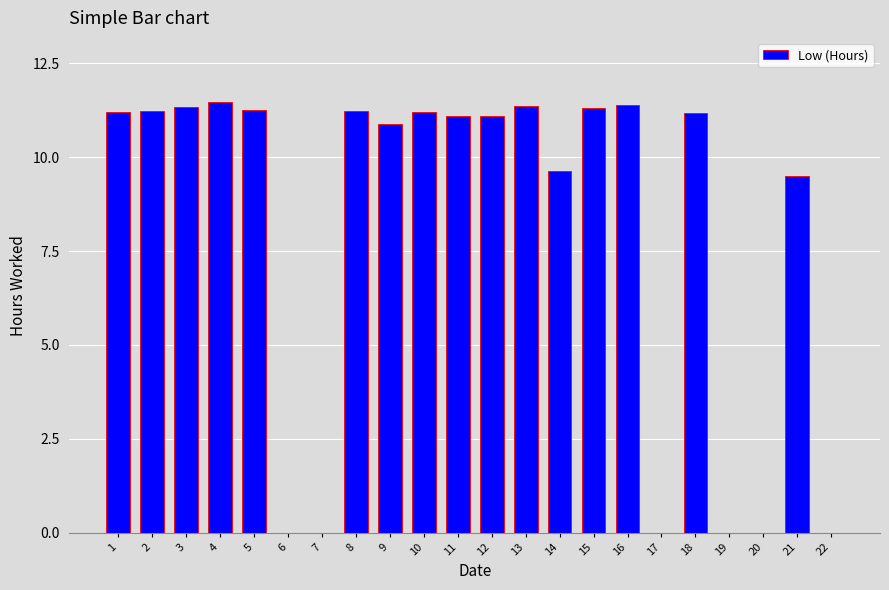

Approximately how many times larger is the value at 12 compared to 18?

1.0